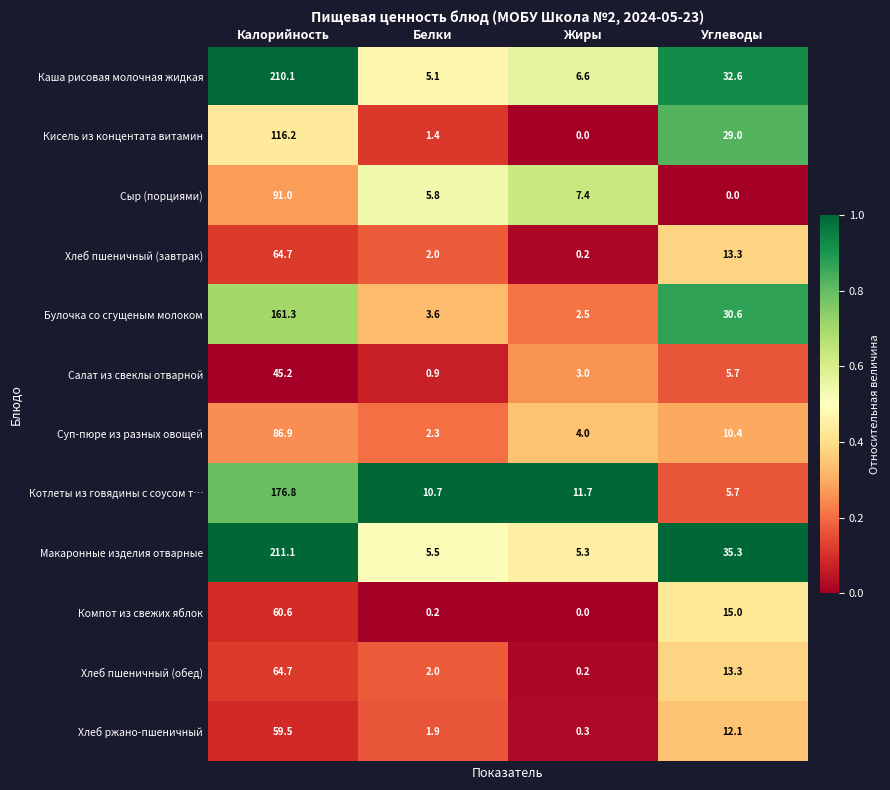

Where is Салат из свеклы отварной nearest to the value 23?

Углеводы